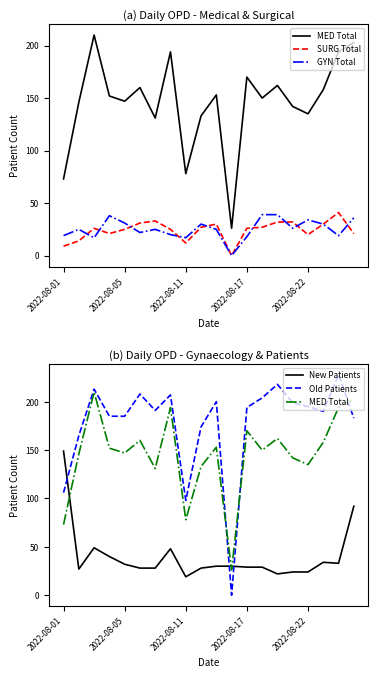

Reading right to left, transcribe all the data shown in this chart.

MED Total: 203	194	158	135	142	162	150	170	26	153	133	78	194	131	160	147	152	210	146	73
SURG Total: 21	41	30	20	32	32	27	26	0	30	27	12	25	33	31	25	21	26	14	9
GYN Total: 36	19	30	34	26	39	39	18	0	25	30	17	20	25	22	31	38	17	25	19
New Patients: 92	33	34	24	24	22	29	29	30	30	28	19	48	28	28	32	40	49	27	149
Old Patients: 183	228	190	195	199	218	204	194	0	200	174	98	207	191	208	185	185	213	165	106